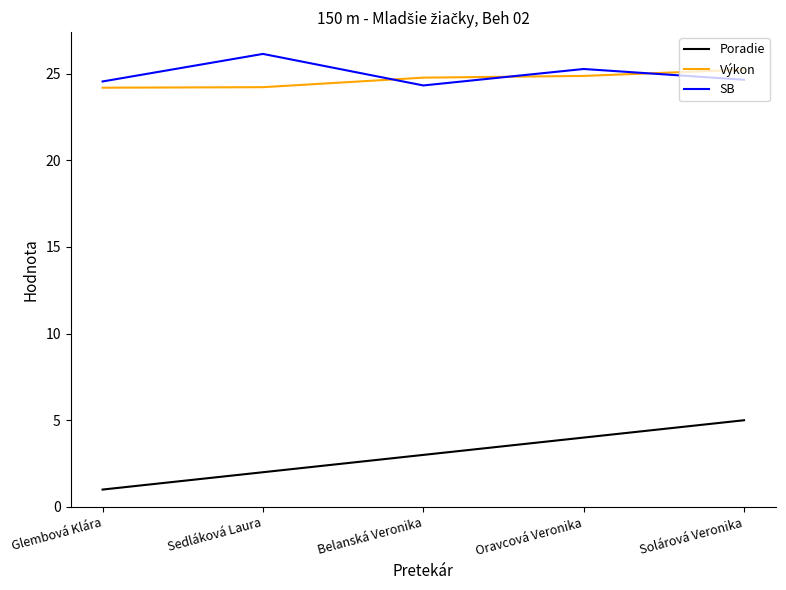

True or false: SB has more than 1 interior local peaks.

True